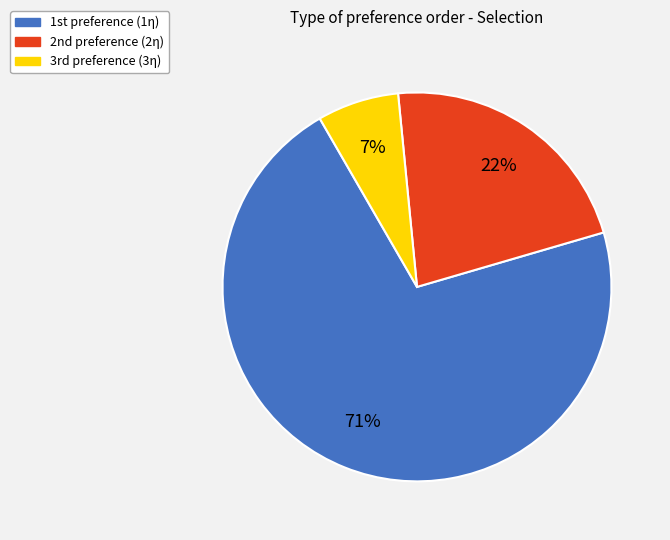

How many segments does this pie chart have?

3